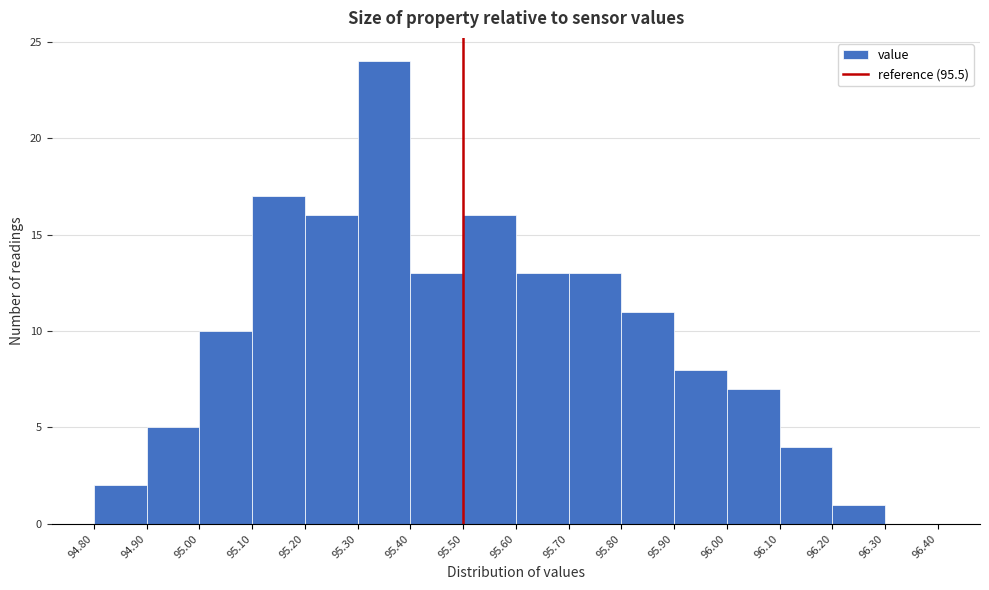

Reading left to right, list every bar in this chart as the range it spans on the x-axis followed by its height. The values are not printed on the chart, so give them approximately, as read against the axis.

94.80 to 94.90: 2
94.90 to 95.00: 5
95.00 to 95.10: 10
95.10 to 95.20: 17
95.20 to 95.30: 16
95.30 to 95.40: 24
95.40 to 95.50: 13
95.50 to 95.60: 16
95.60 to 95.70: 13
95.70 to 95.80: 13
95.80 to 95.90: 11
95.90 to 96.00: 8
96.00 to 96.10: 7
96.10 to 96.20: 4
96.20 to 96.30: 1
96.30 to 96.40: 0